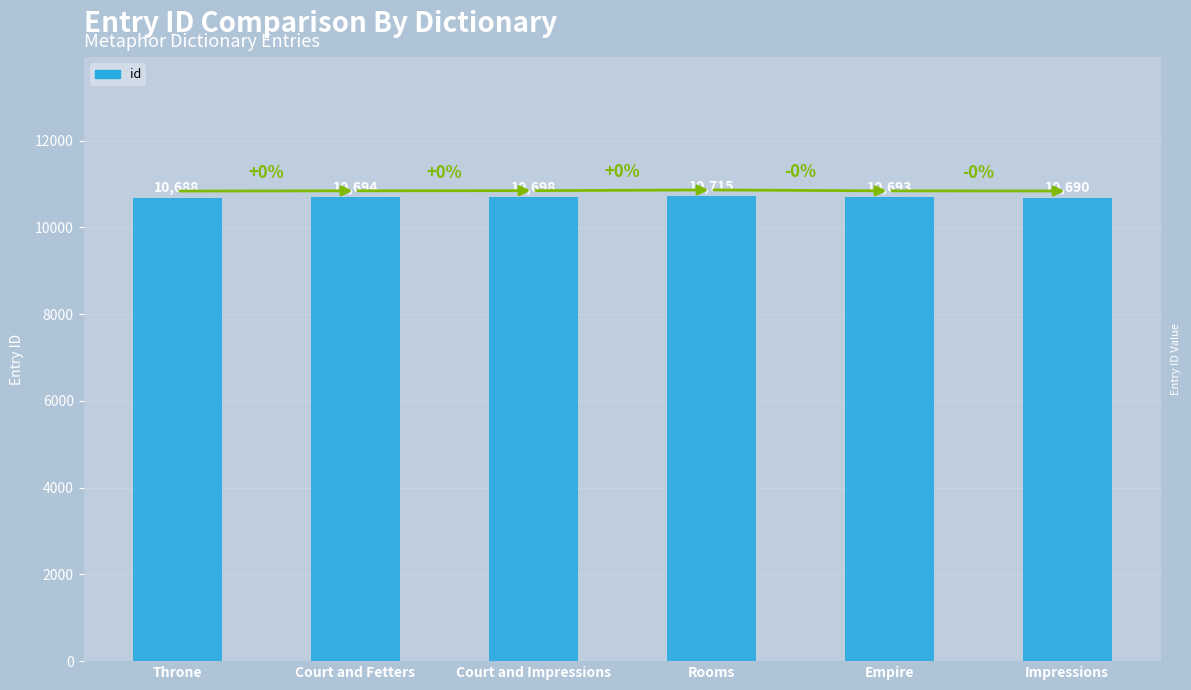

Reading left to right, what are all the values shown in this chart?

Throne=10688	Court and Fetters=10694	Court and Impressions=10698	Rooms=10715	Empire=10693	Impressions=10690